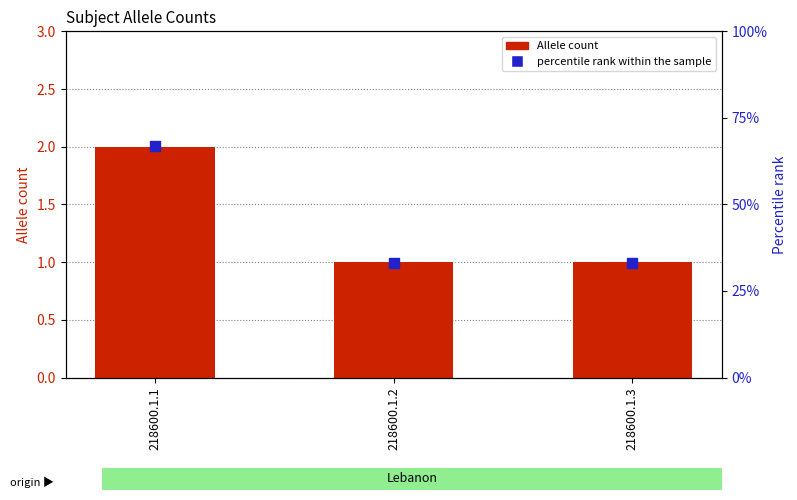

Which series has the largest total across all categories?

percentile rank within the sample